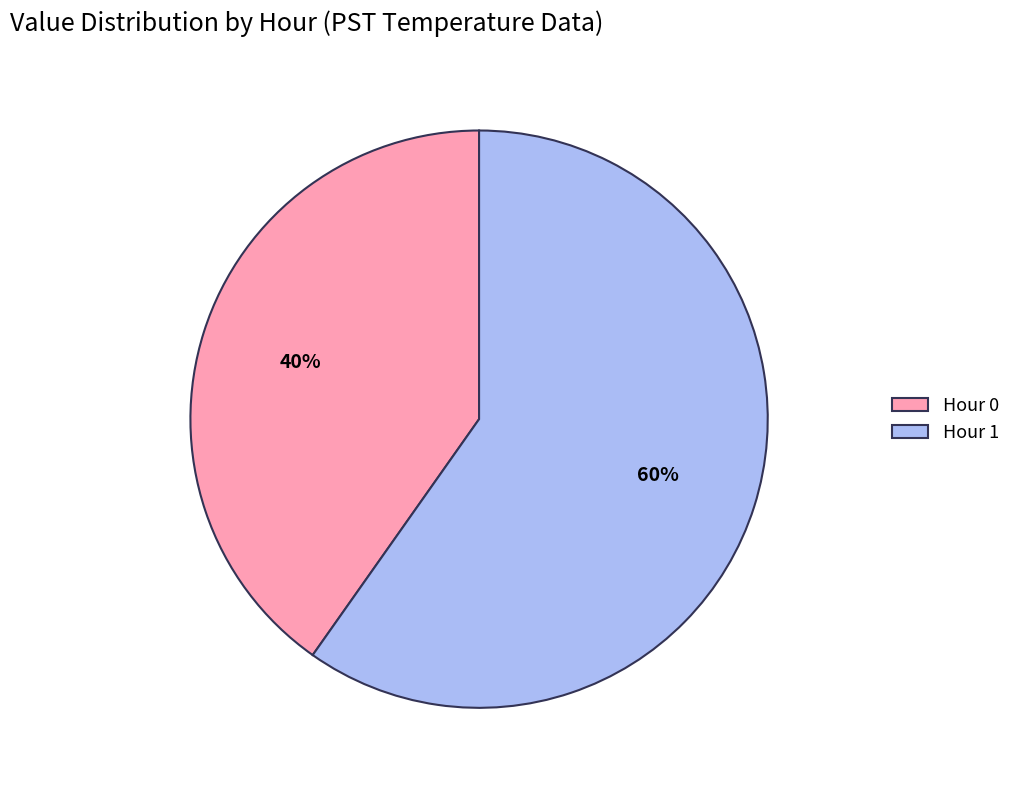

Rank the categories by value from highest to lowest.

Hour 1, Hour 0